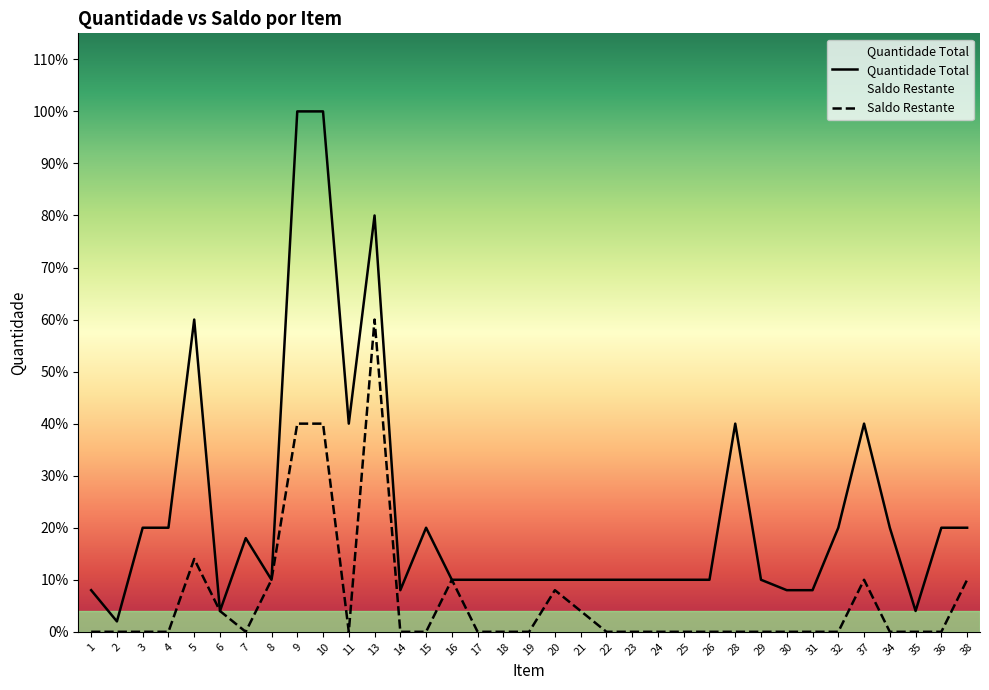

Rank the series by their maximum value, from highest to lowest.

Quantidade Total, Saldo Restante